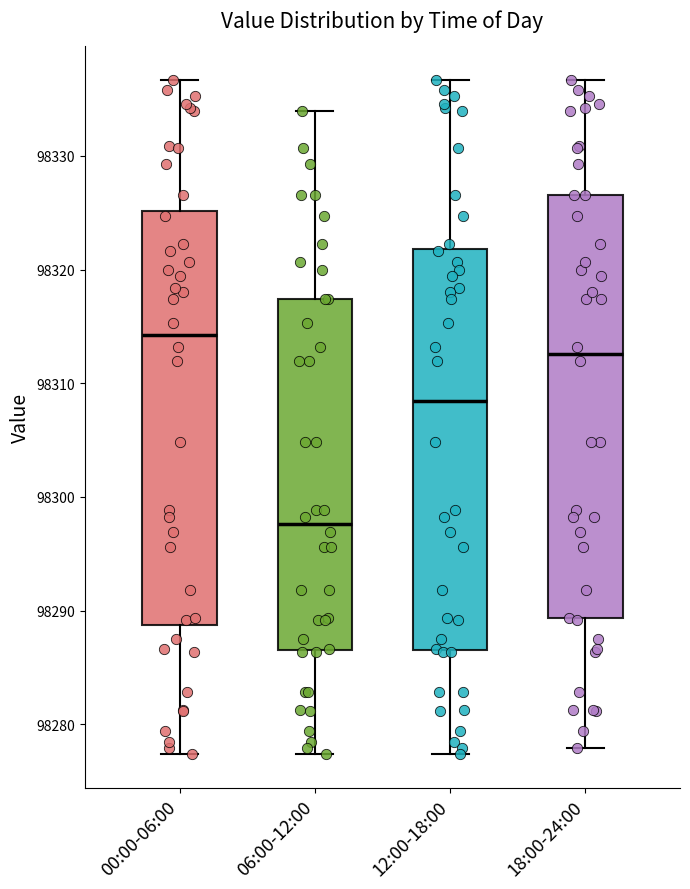

Reading left to right, transcribe this box plot: for each box, give where its median line is, the range the box spans, and where its two whiskers end, as read against the y-axis. The values are not printed on the chart, so give them approximately, as read against the axis.

00:00-06:00: median 98314, box 98289 to 98325, whiskers 98277 to 98337
06:00-12:00: median 98298, box 98287 to 98317, whiskers 98277 to 98334
12:00-18:00: median 98308, box 98287 to 98322, whiskers 98277 to 98337
18:00-24:00: median 98313, box 98289 to 98327, whiskers 98278 to 98337